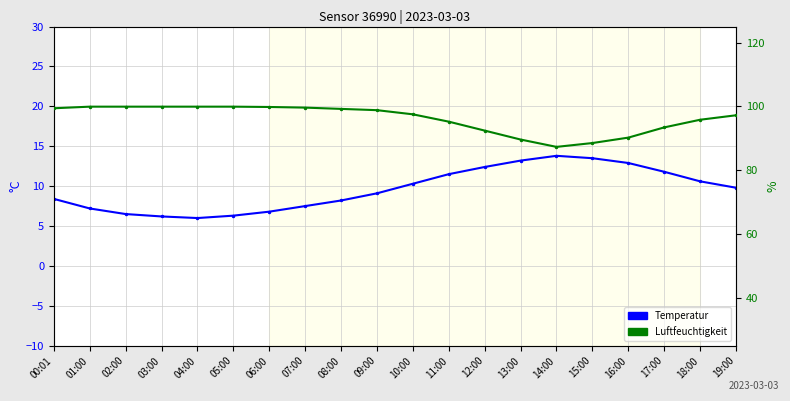

Rank the series by their average value, from highest to lowest.

humidity, temperature